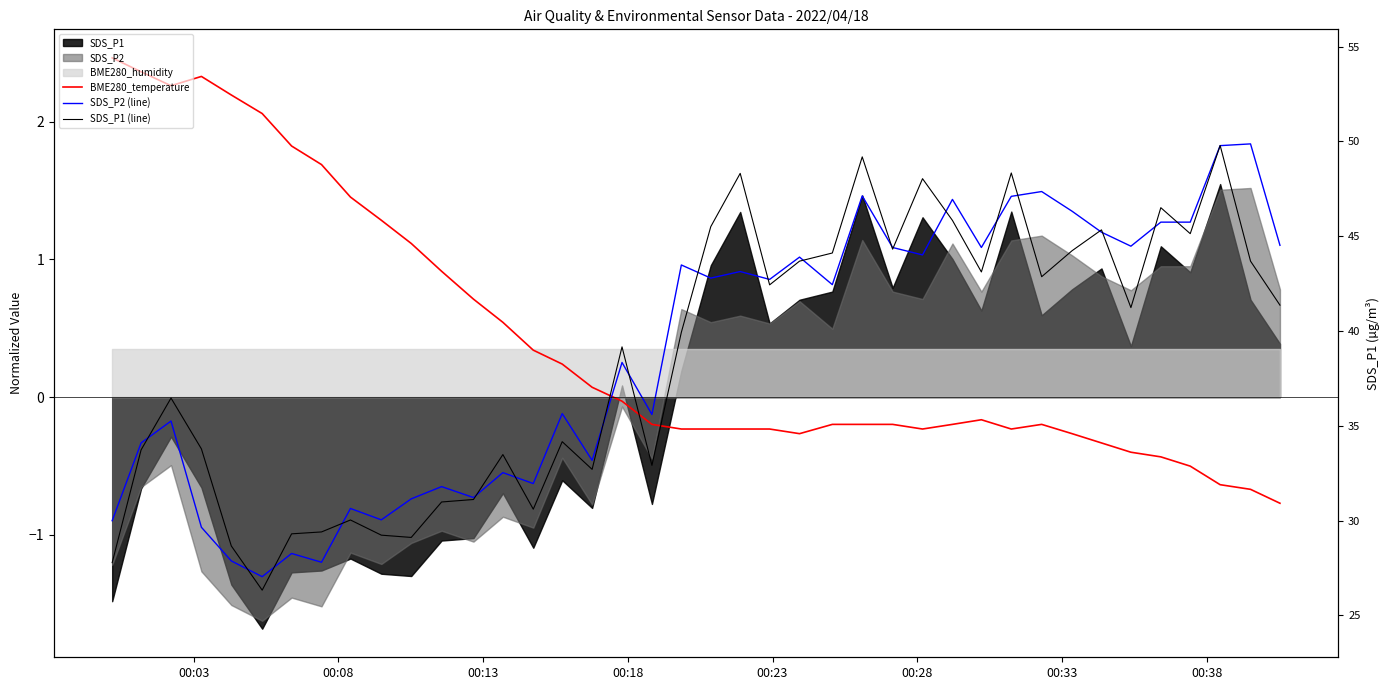

What is the difference between the maximum and second lowest values in the SDS_P2 (line) series?

3.0